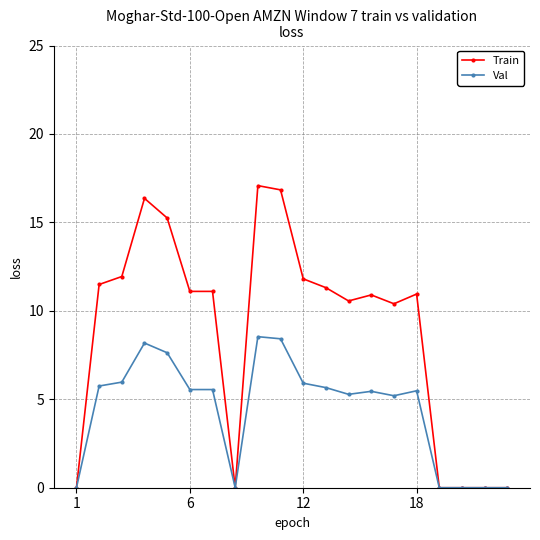

List the series in order of their peak value, lowest first.

Val, Train